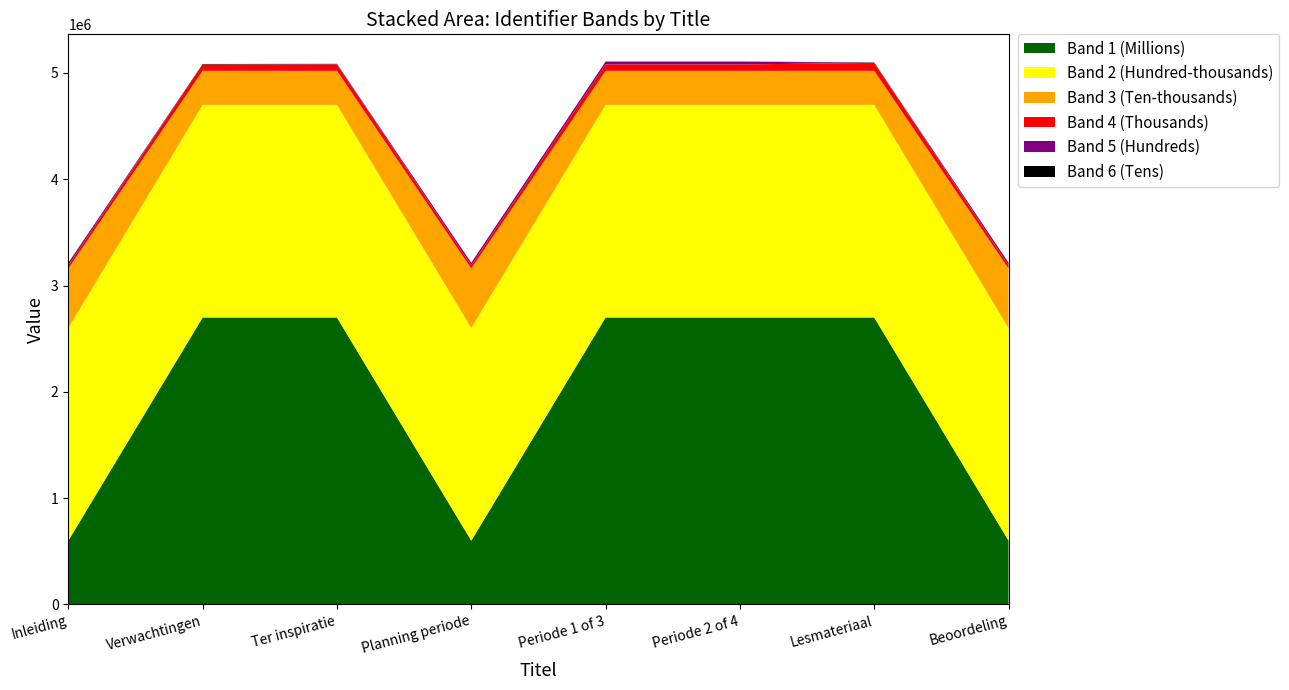

Does the chart have visible grid lines?

No